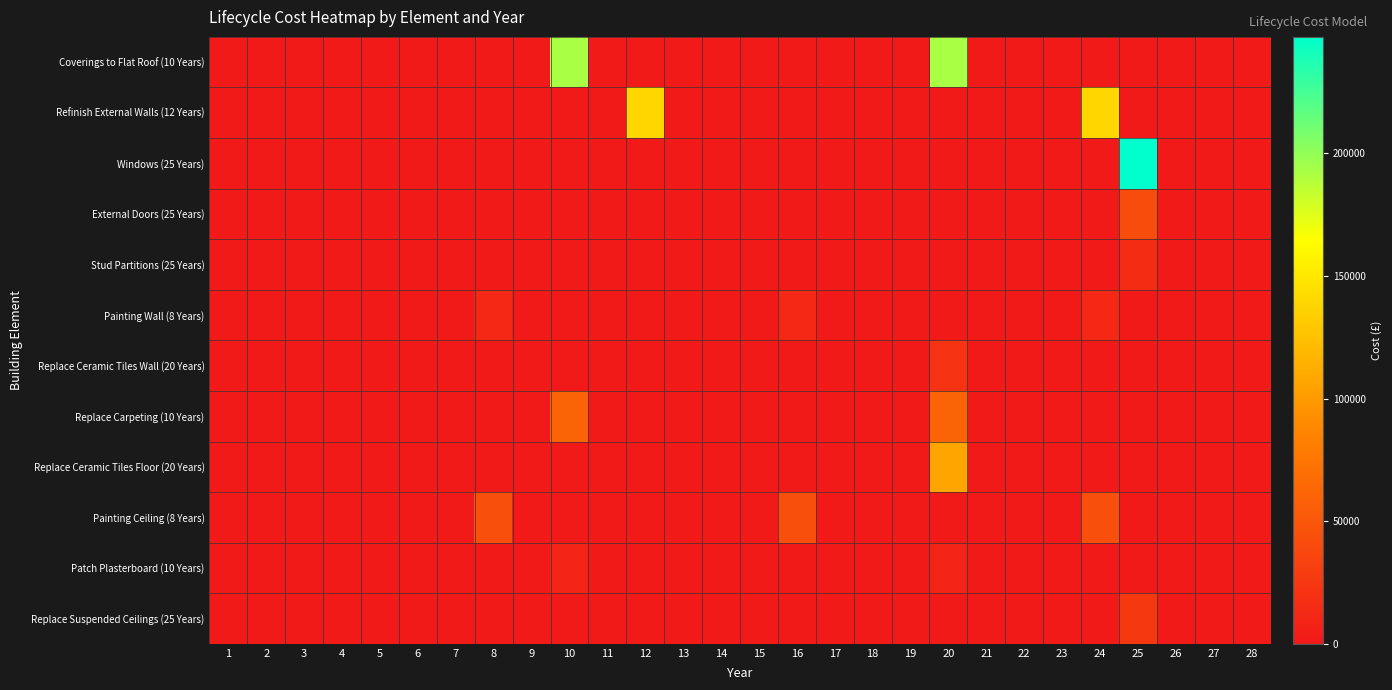

What is the spread (max minus min) of values at 8?

43890.0